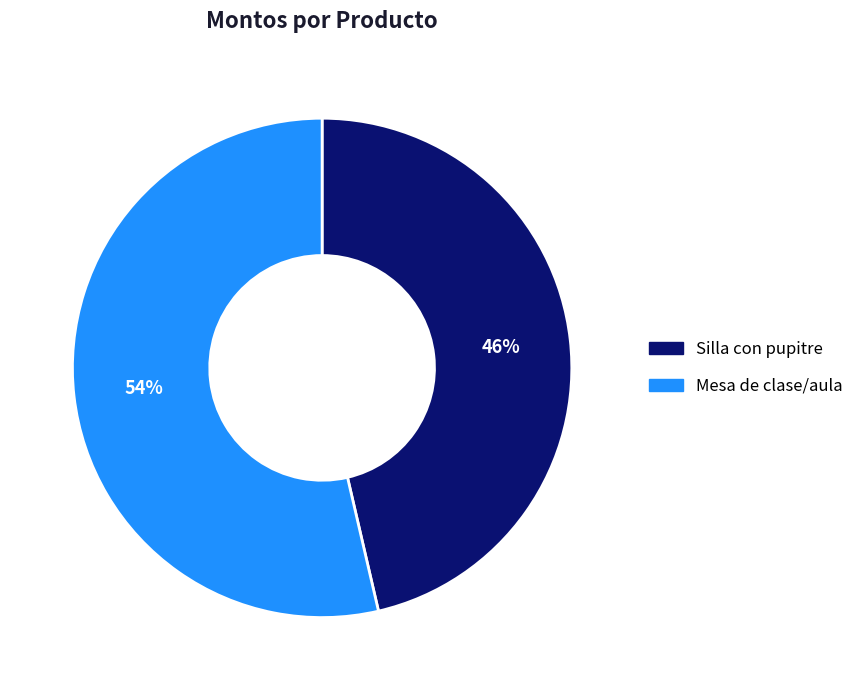

To the nearest percent, what is the combined percentage of Silla con pupitre and Mesa de clase/aula?

100%